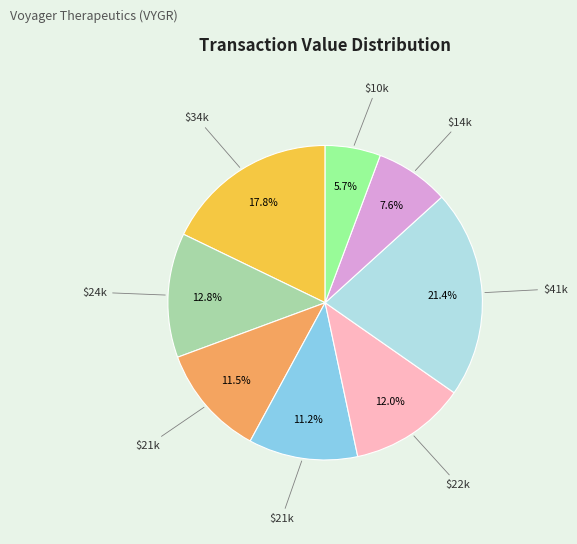

Is there any slice that represents more than half of the pie?

No